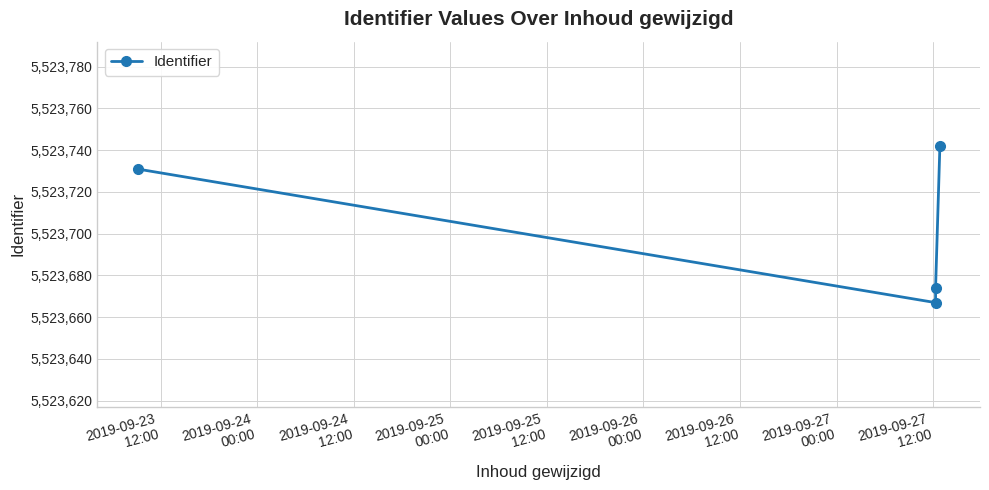

Between 2019-09-24
00:00 and 2019-09-23
12:00, which is larger?

2019-09-23
12:00